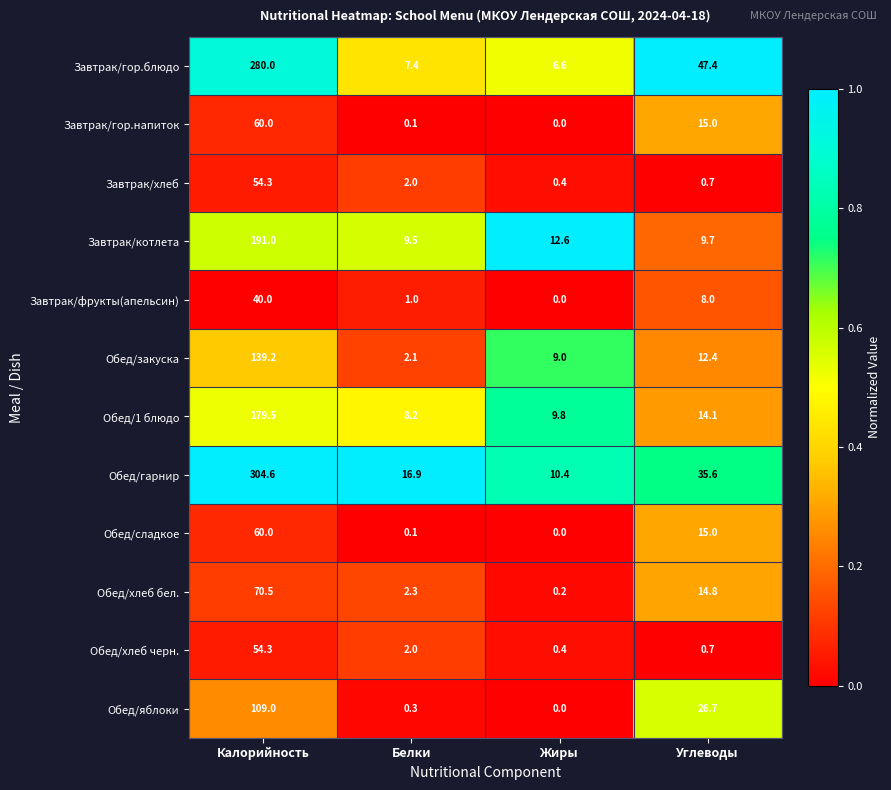

Which series changed the most between Белки and Углеводы?

Завтрак/гор.блюдо